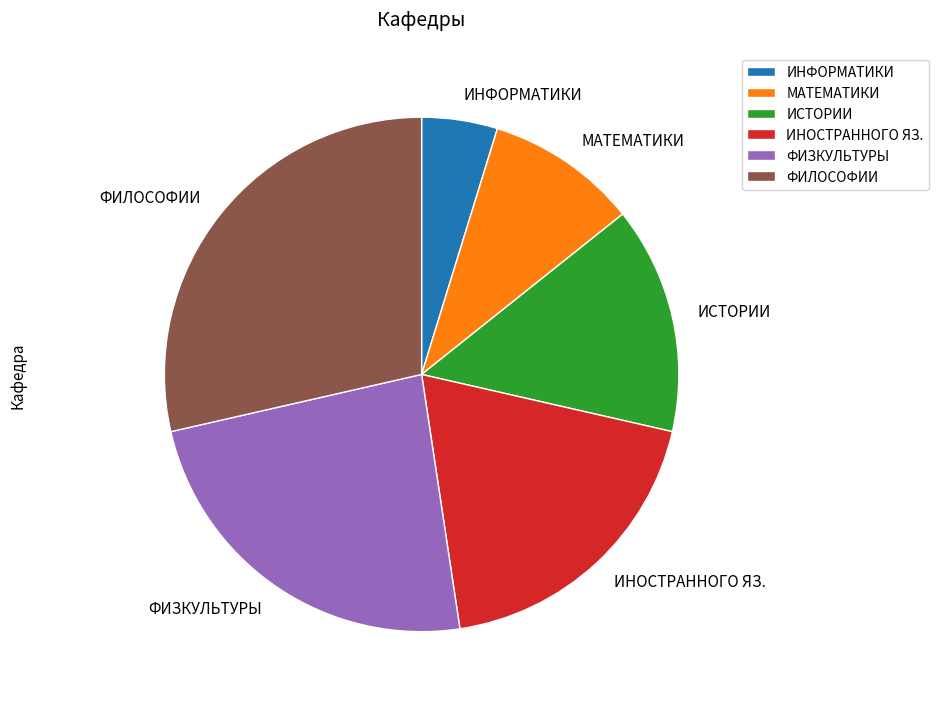

Is there a majority slice in this chart?

No